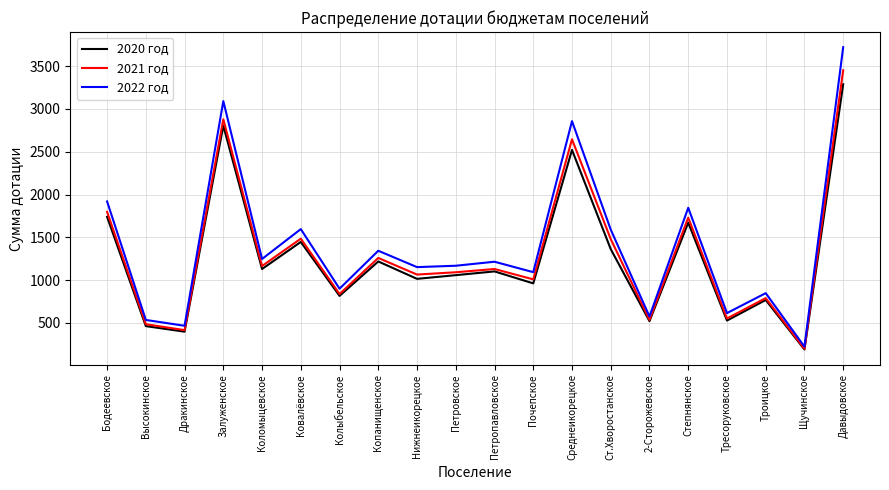

True or false: 2022 год has a value of 3431 at Бодеевское.

False